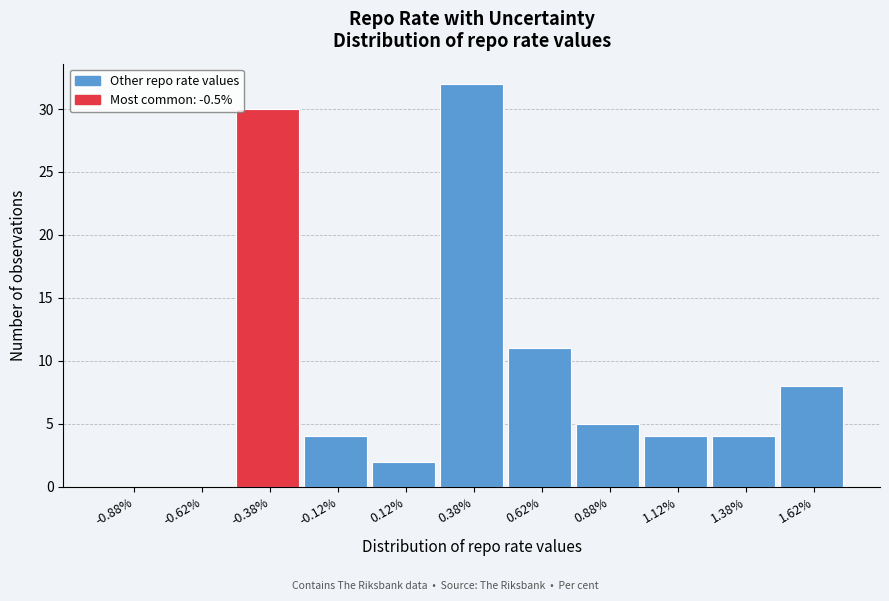

Reading left to right, list every bar in this chart as the range it spans on the x-axis followed by its height. The values are not printed on the chart, so give them approximately, as read against the axis.

-1.00 to -0.75: 0
-0.75 to -0.50: 0
-0.50 to -0.25: 30
-0.25 to 0.00: 4
0.00 to 0.25: 2
0.25 to 0.50: 32
0.50 to 0.75: 11
0.75 to 1.00: 5
1.00 to 1.25: 4
1.25 to 1.50: 4
1.50 to 1.75: 8